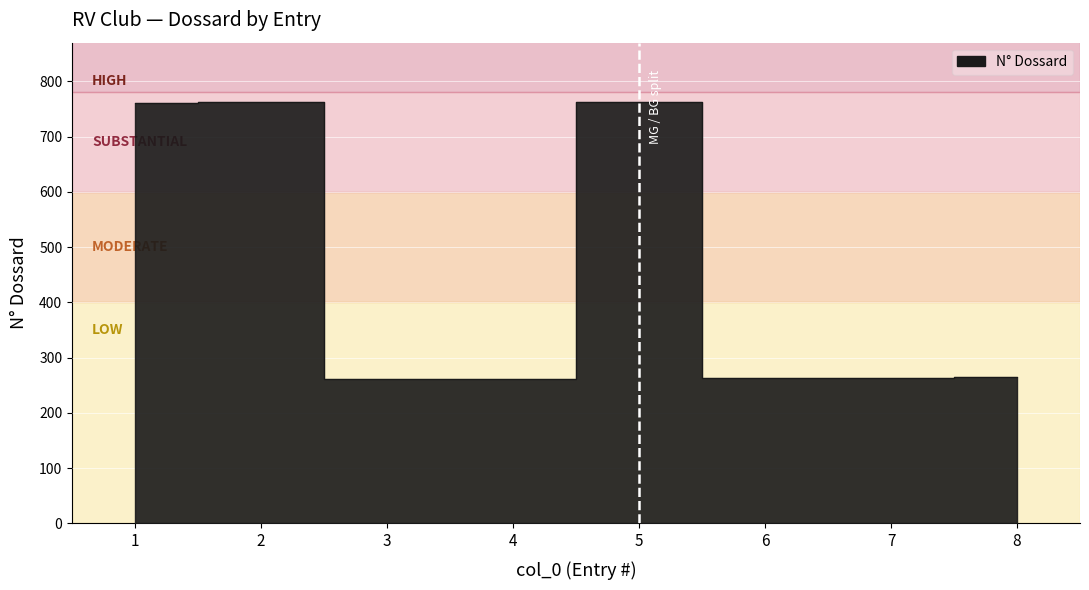

Where does the data first go above 265?

1